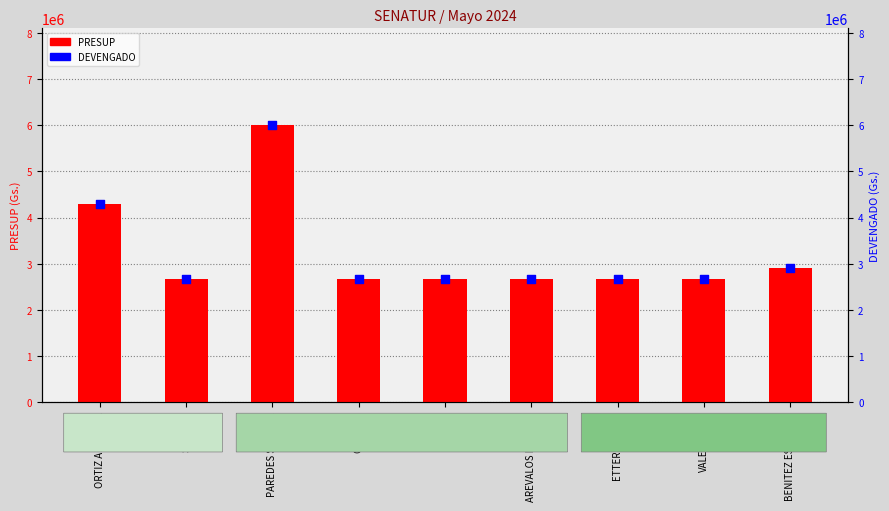

What is the total value across all series at BENITEZ ESPINOLA?

5800000